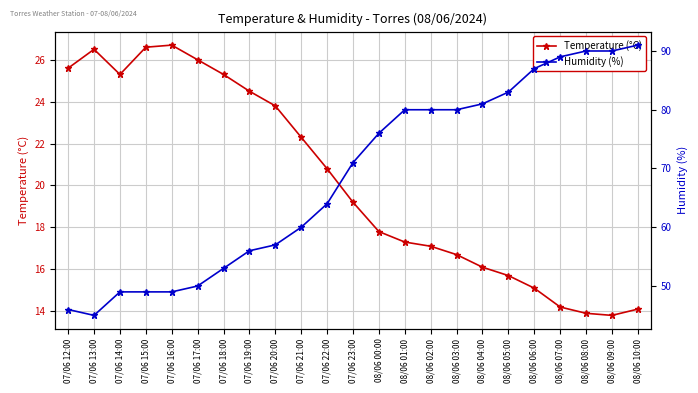

The Humidity (%) series shows 49.0 at 07/06 15:00. True or false?

True